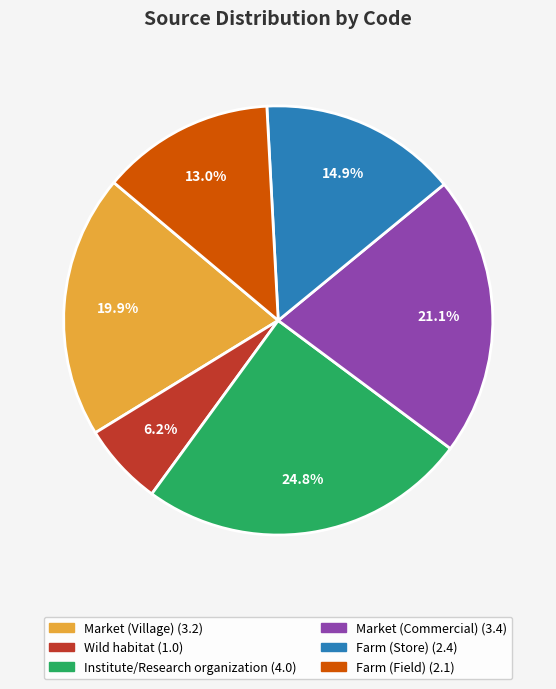

Approximately how many times larger is the value at Wild habitat compared to Farm (Field)?

0.5